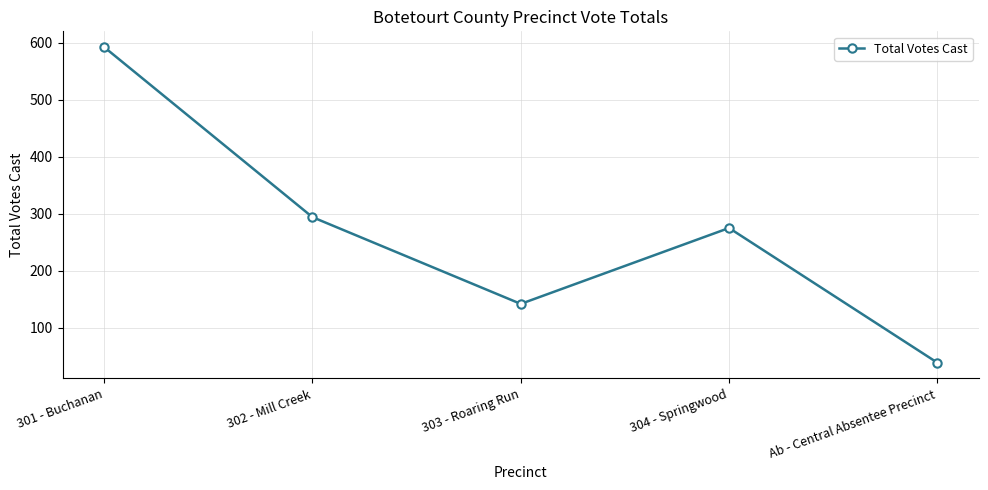

Read the value at 302 - Mill Creek, to the nearest 10.

290